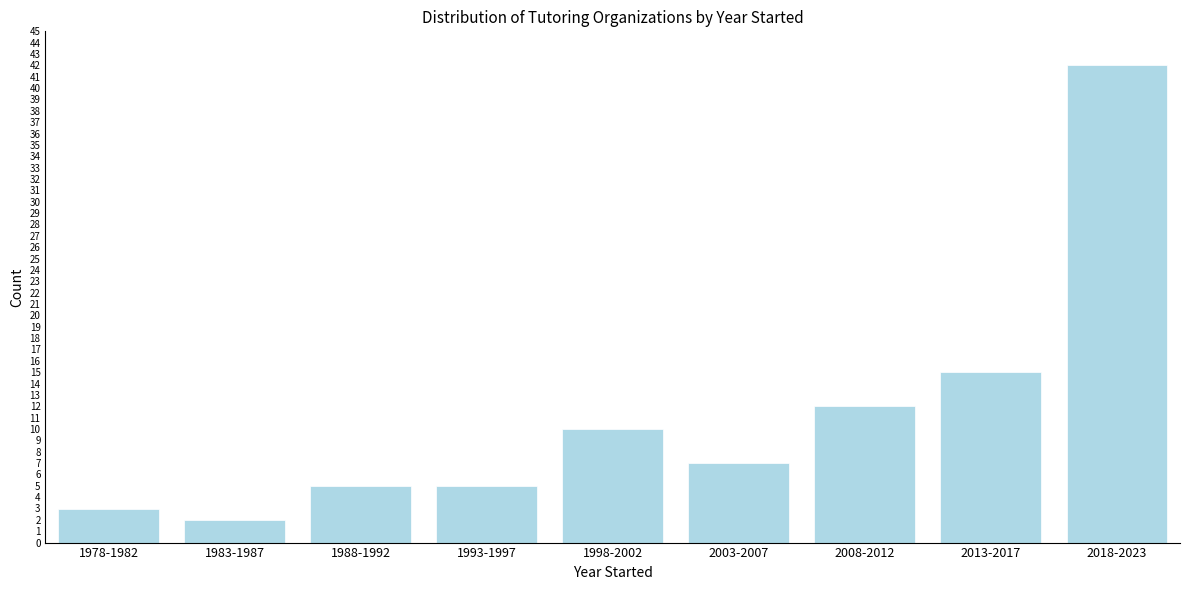

Reading left to right, what are all the values shown in this chart?

1978-1982=3	1983-1987=2	1988-1992=5	1993-1997=5	1998-2002=10	2003-2007=7	2008-2012=12	2013-2017=15	2018-2023=42